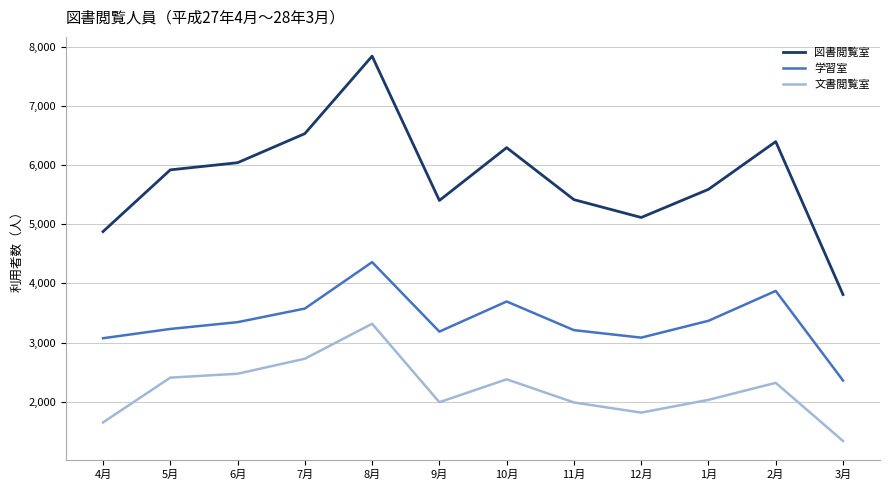

Rank the series by their maximum value, from highest to lowest.

図書閲覧室, 学習室, 文書閲覧室